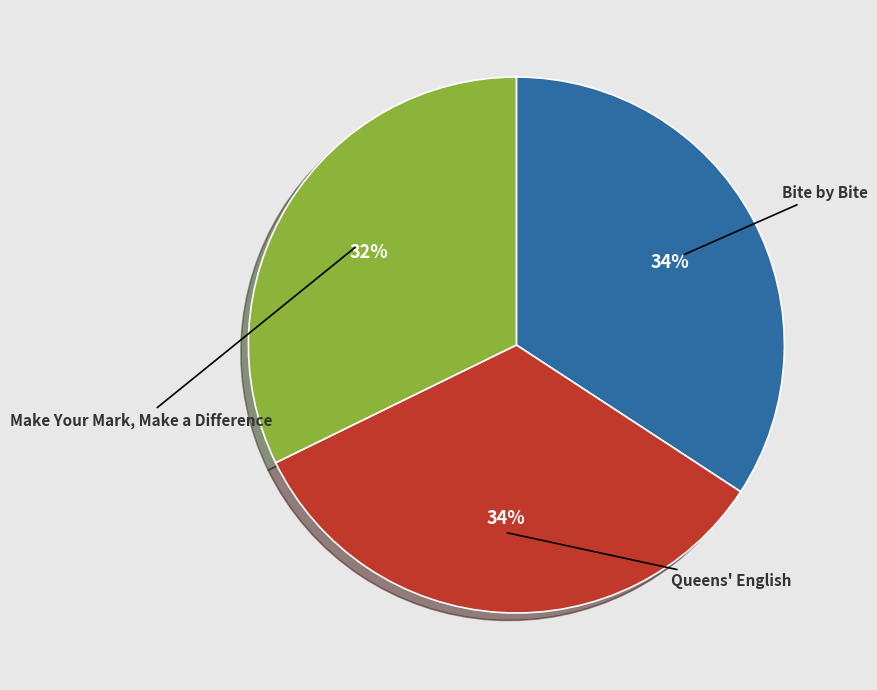

The Make Your Mark, Make a Difference slice represents 32% of the pie. True or false?

True